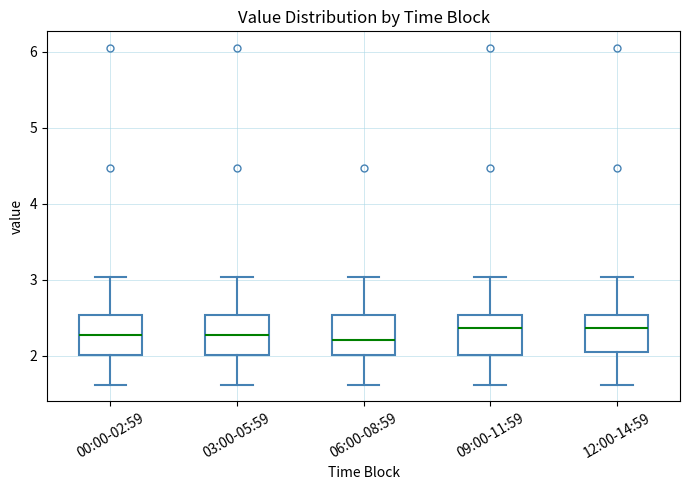

Where does the upper whisker of the box for 00:00-02:59 end on the y-axis? The values are not printed on the chart, so give them approximately, as read against the axis.

3.0